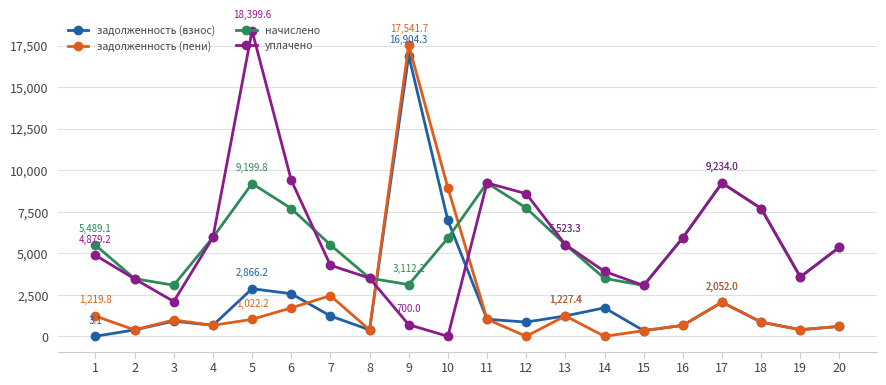

The value of задолженность (пени) at 9 is 17541.7. True or false?

True